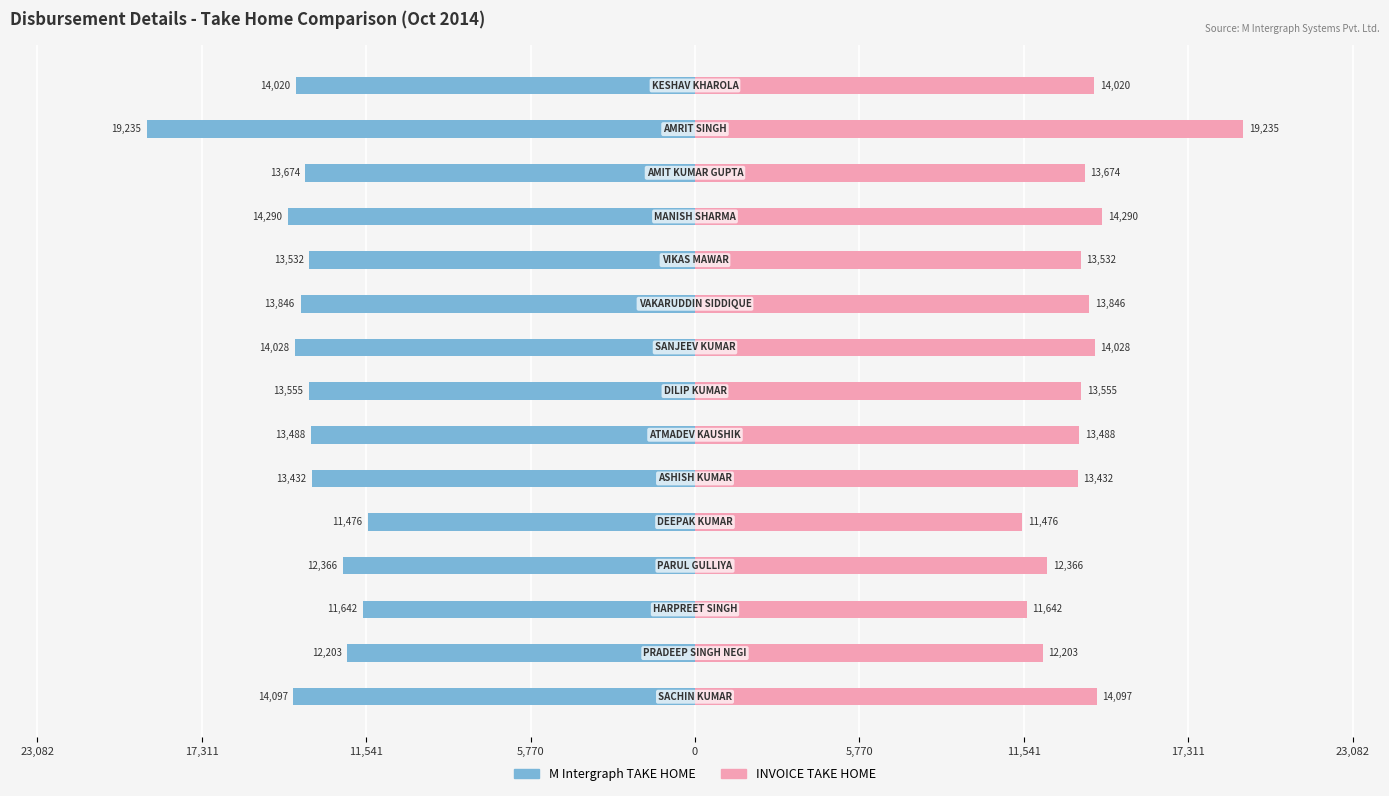

What is the average value of the INVOICE TAKE HOME series?

13659